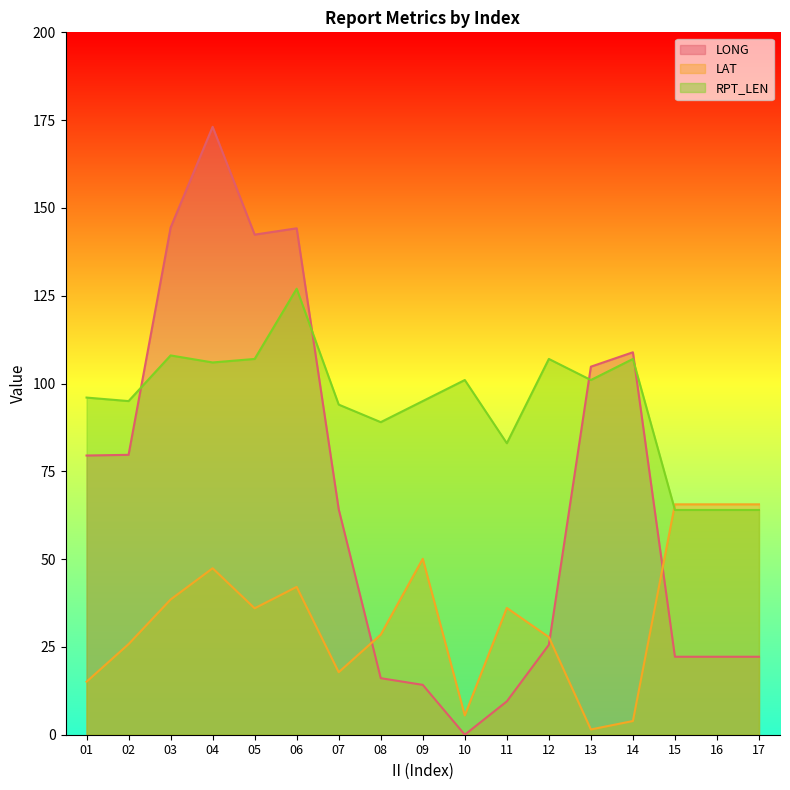

What is the sum of all LAT values?

572.9